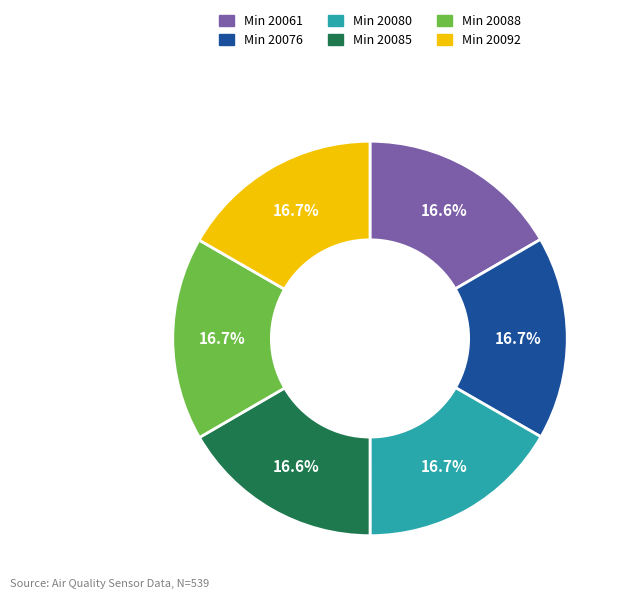

What percentage is NOT represented by Min 20088?

83.3%